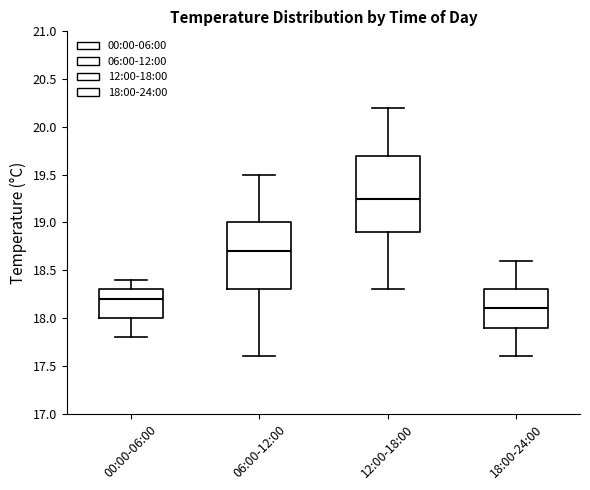

Reading left to right, transcribe this box plot: for each box, give where its median line is, the range the box spans, and where its two whiskers end, as read against the y-axis. The values are not printed on the chart, so give them approximately, as read against the axis.

00:00-06:00: median 18.20, box 18.00 to 18.30, whiskers 17.80 to 18.40
06:00-12:00: median 18.70, box 18.30 to 19.00, whiskers 17.60 to 19.50
12:00-18:00: median 19.25, box 18.90 to 19.70, whiskers 18.30 to 20.20
18:00-24:00: median 18.10, box 17.90 to 18.30, whiskers 17.60 to 18.60